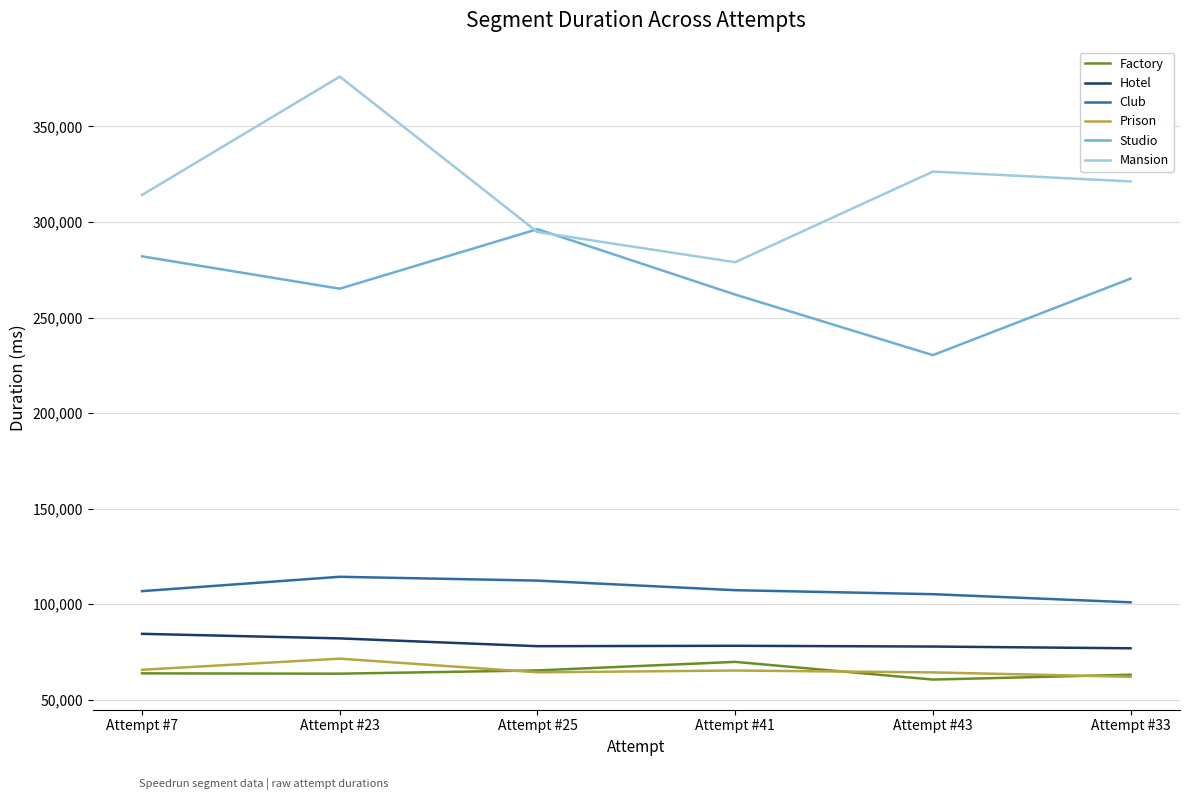

True or false: Mansion and Hotel intersect in this chart.

False